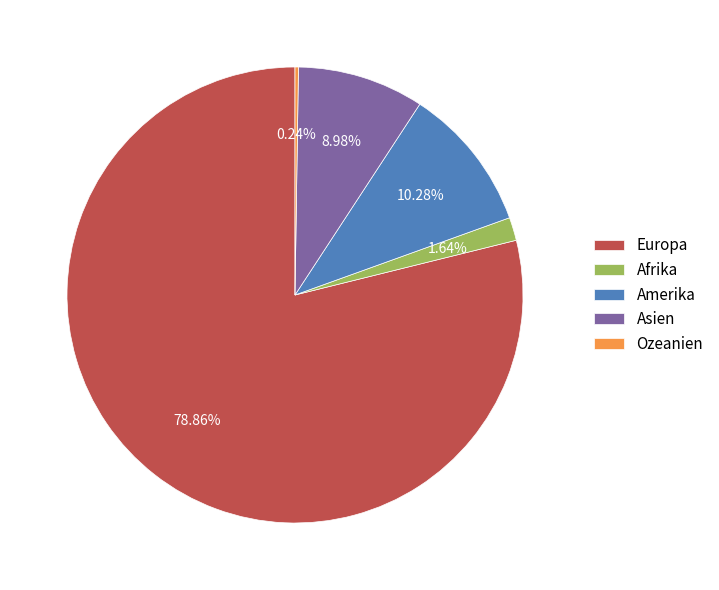

Which has a higher value, Asien or Amerika?

Amerika